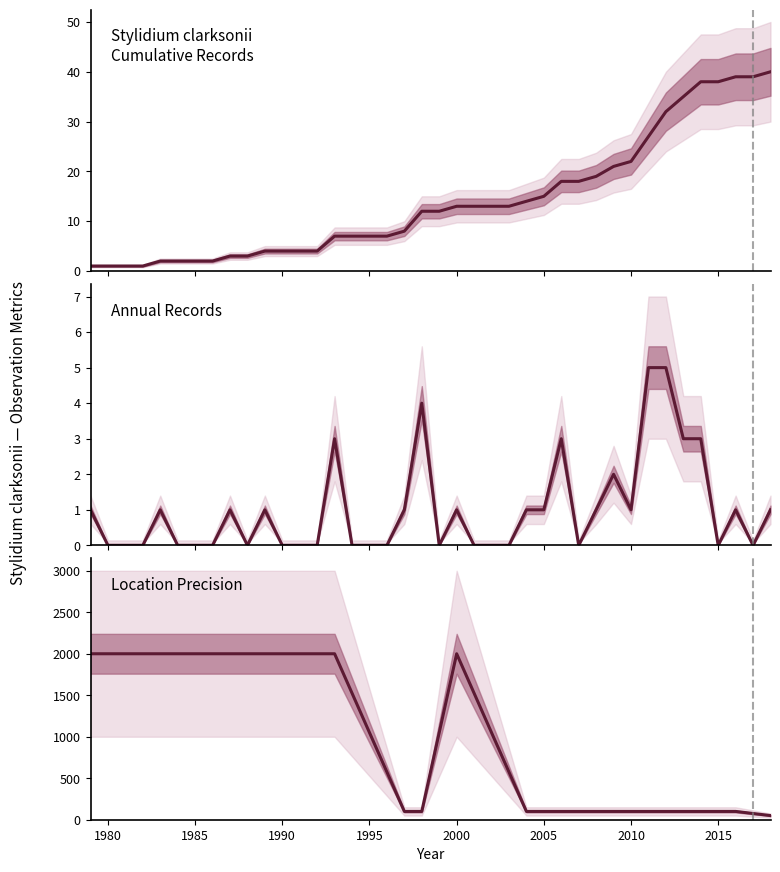

True or false: Location Precision has more than 2 points higher than both neighbors.

False